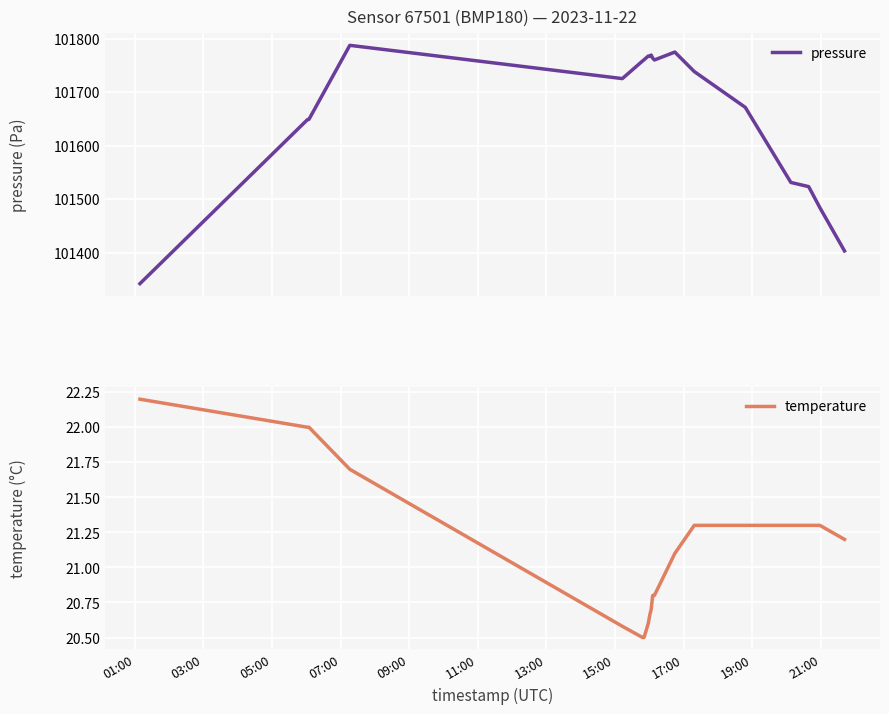

Read the temperature value at 03:00.

22.0